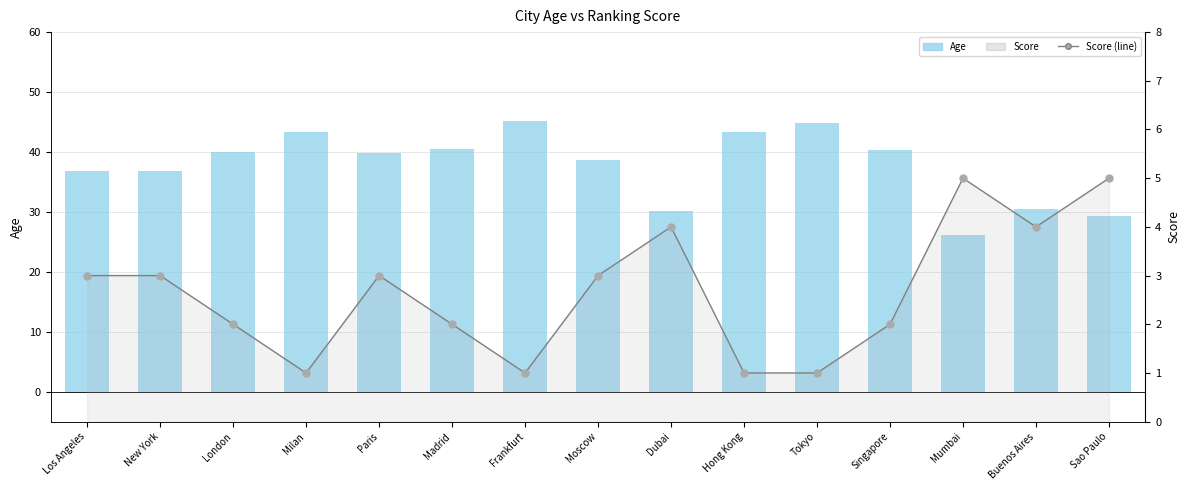

List the series in order of their overall mean, lowest first.

Score, Age